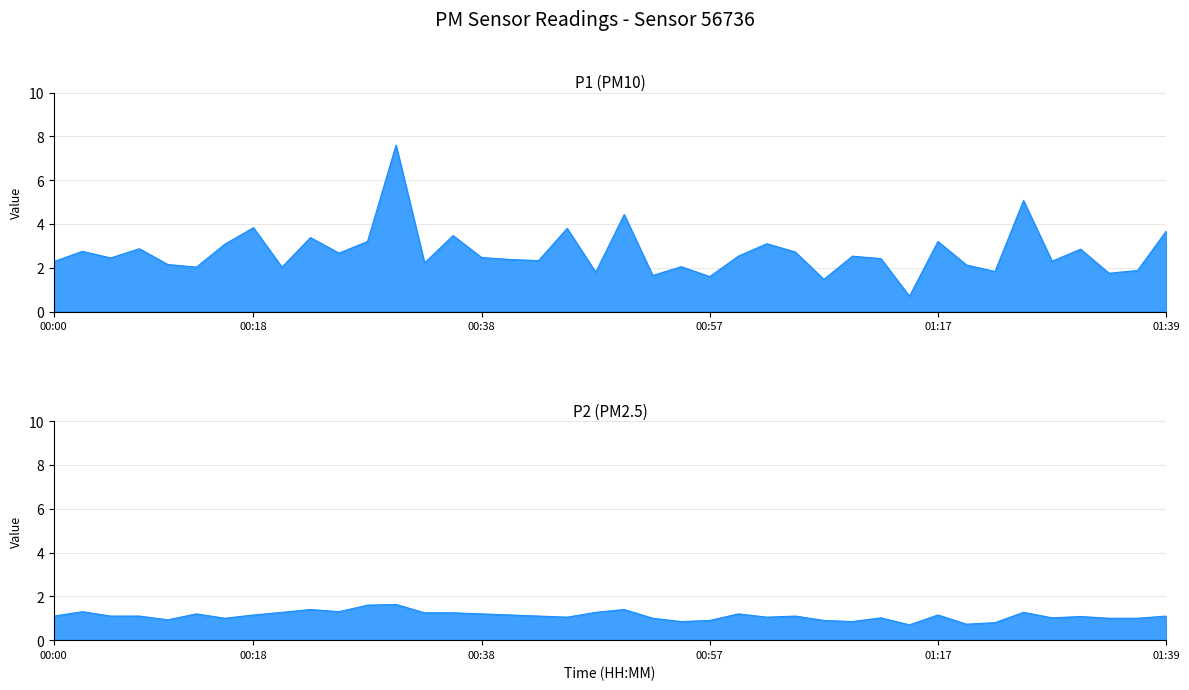

How many lines are shown in the chart?

2